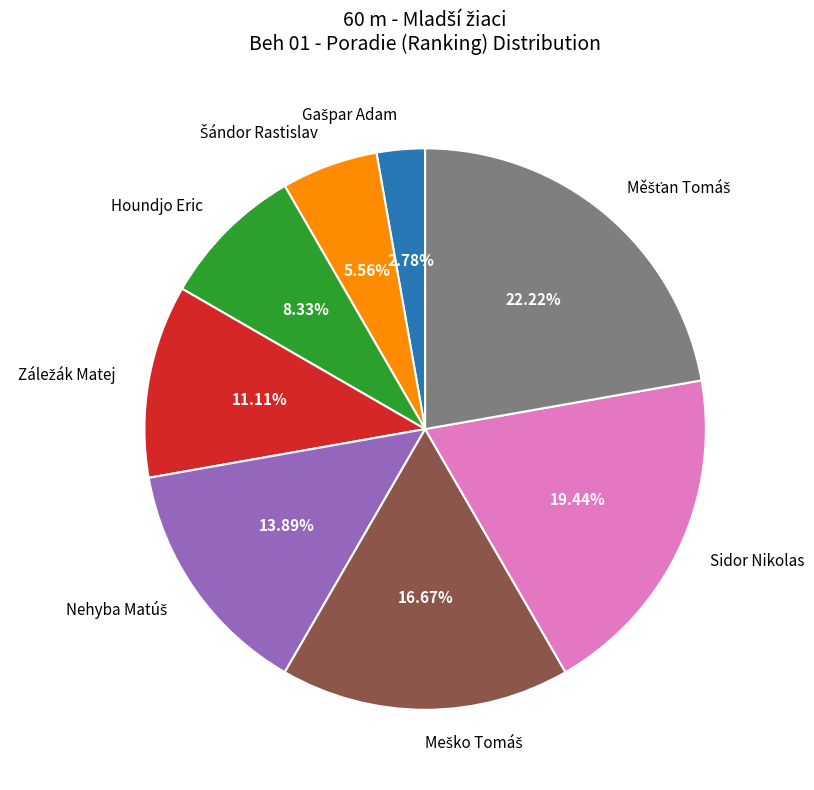

Does Houndjo Eric represent more than half of the total?

No